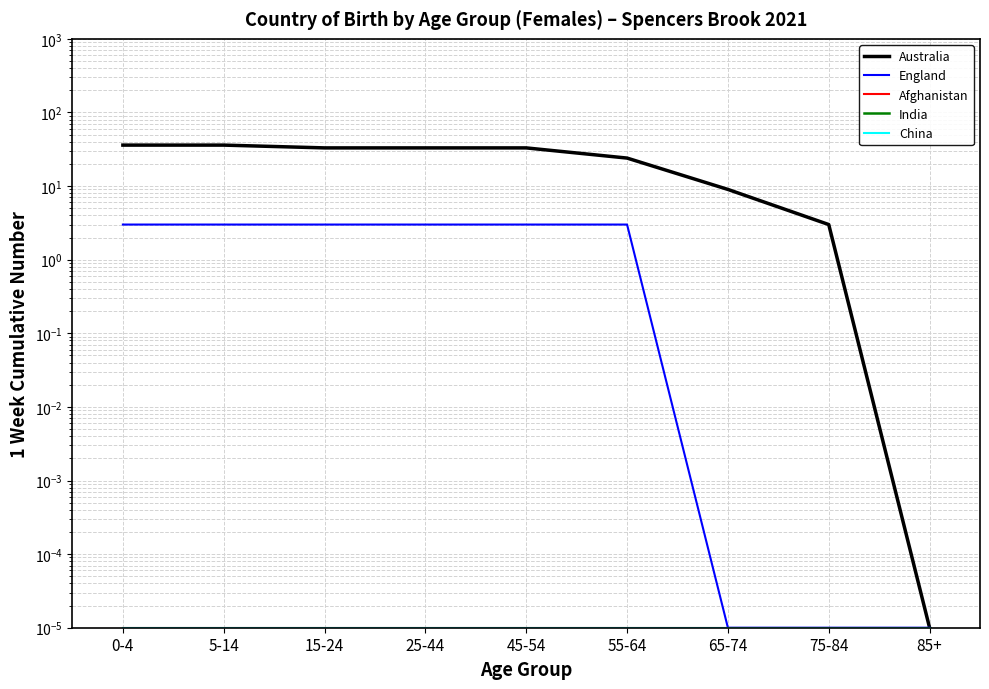

At 55-64, list the series in order from smallest to largest.

Afghanistan, India, China, England, Australia